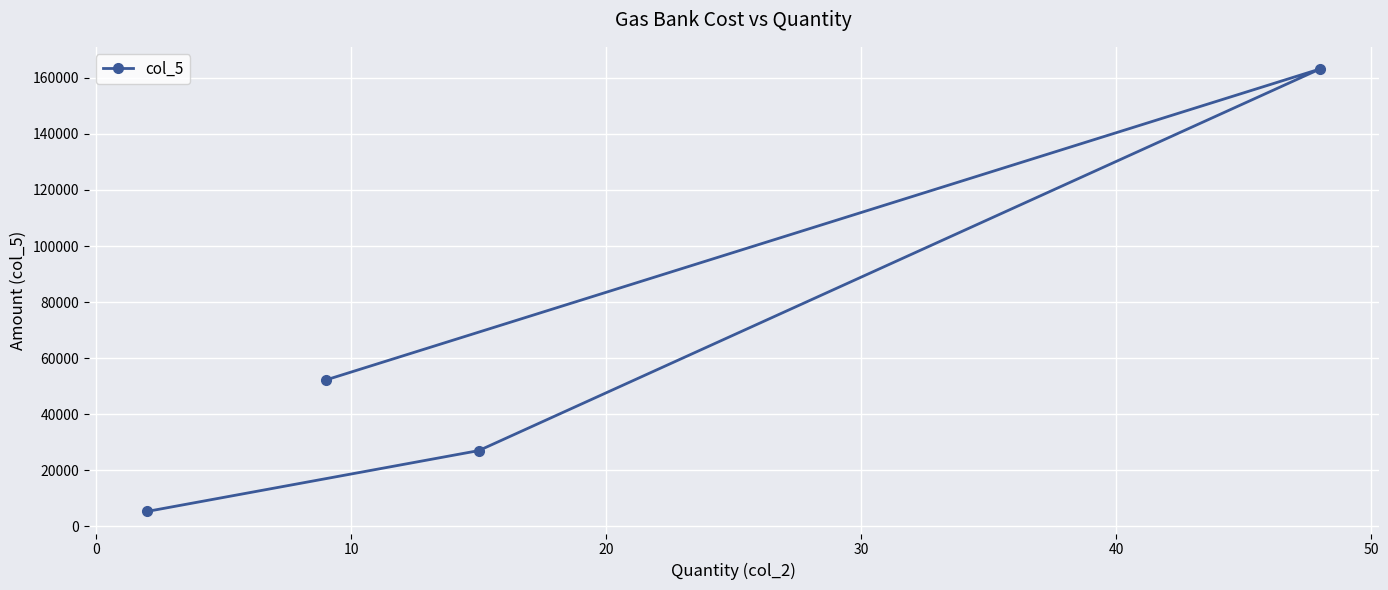

Reading left to right, what are all the values shown in this chart?

5300	52200	27000	163200